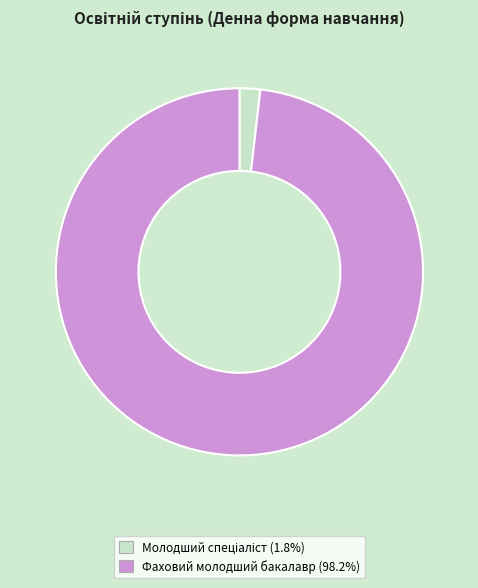

What is the largest slice in the pie chart?

Фаховий молодший бакалавр